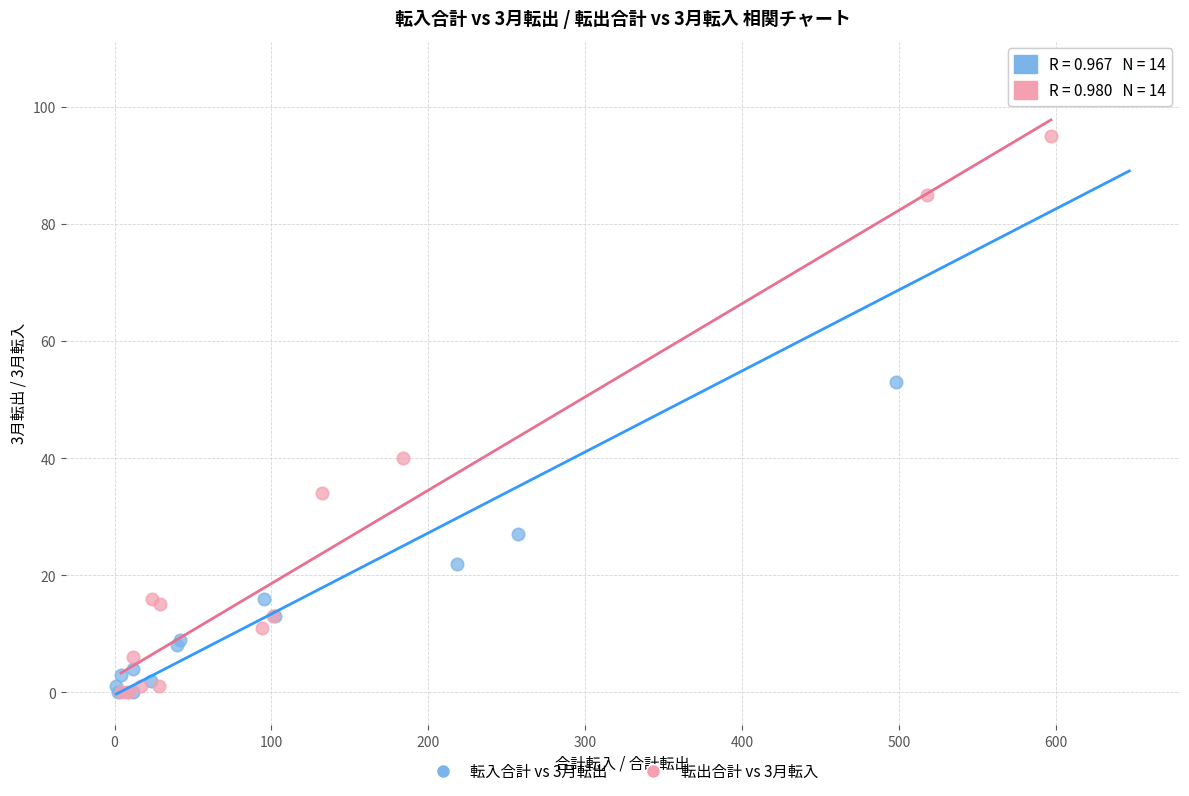

Which series contains the highest Y value?

転入合計 vs 3月転出